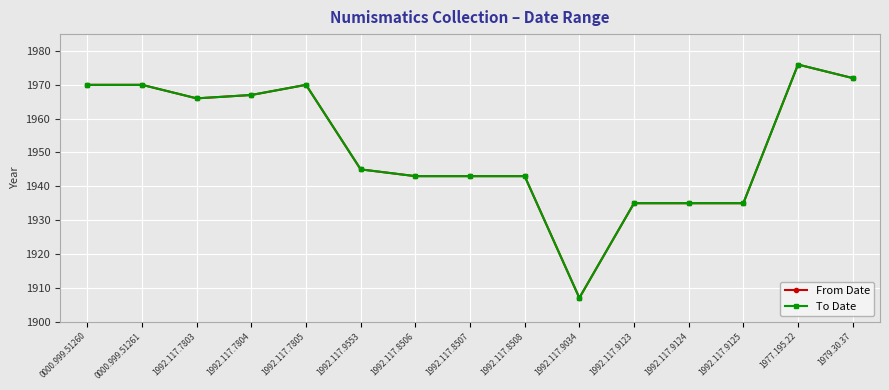

Which series has the widest spread of values?

From Date